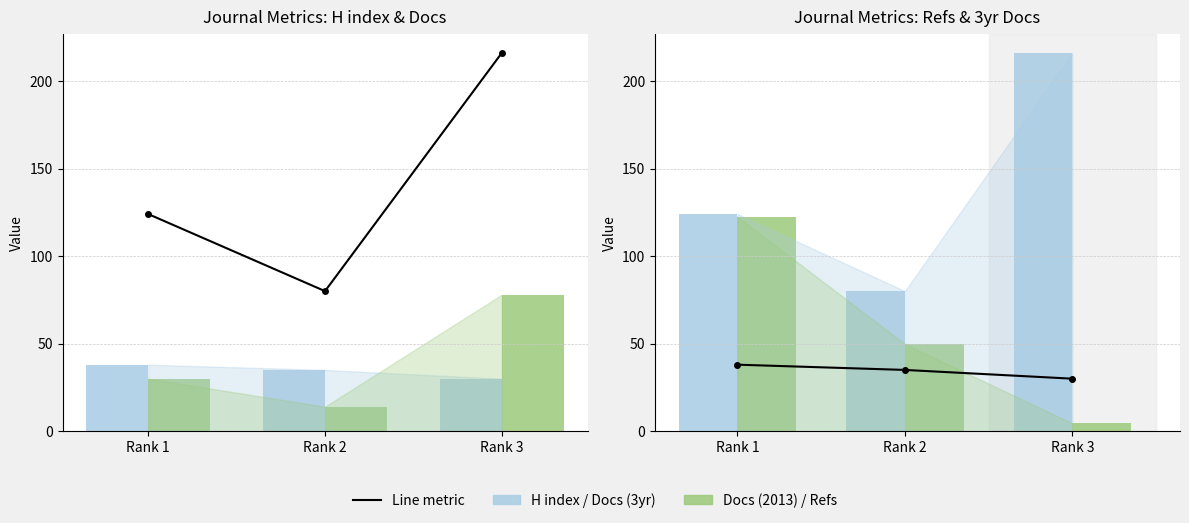

Which has a higher value, Rank 2 or Rank 3?

Rank 3